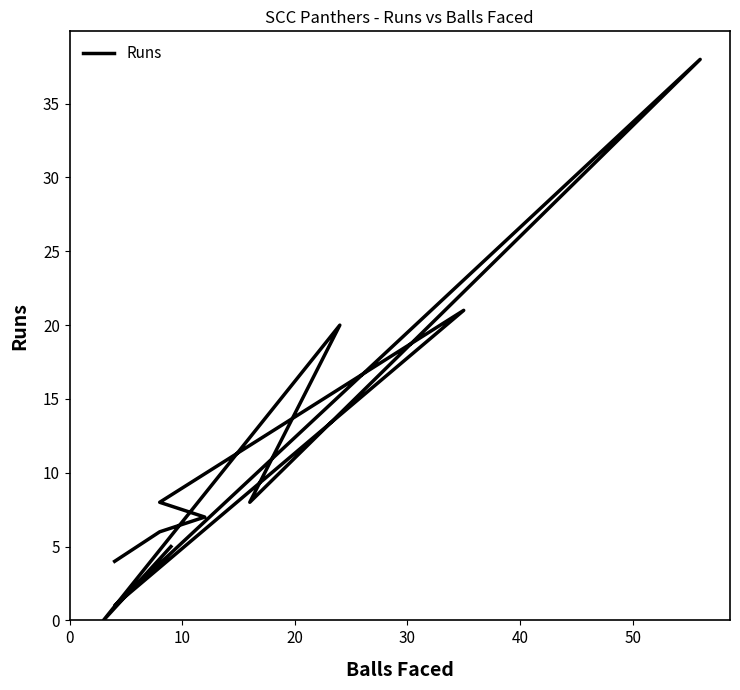

Count the number of data series in this chart.

1